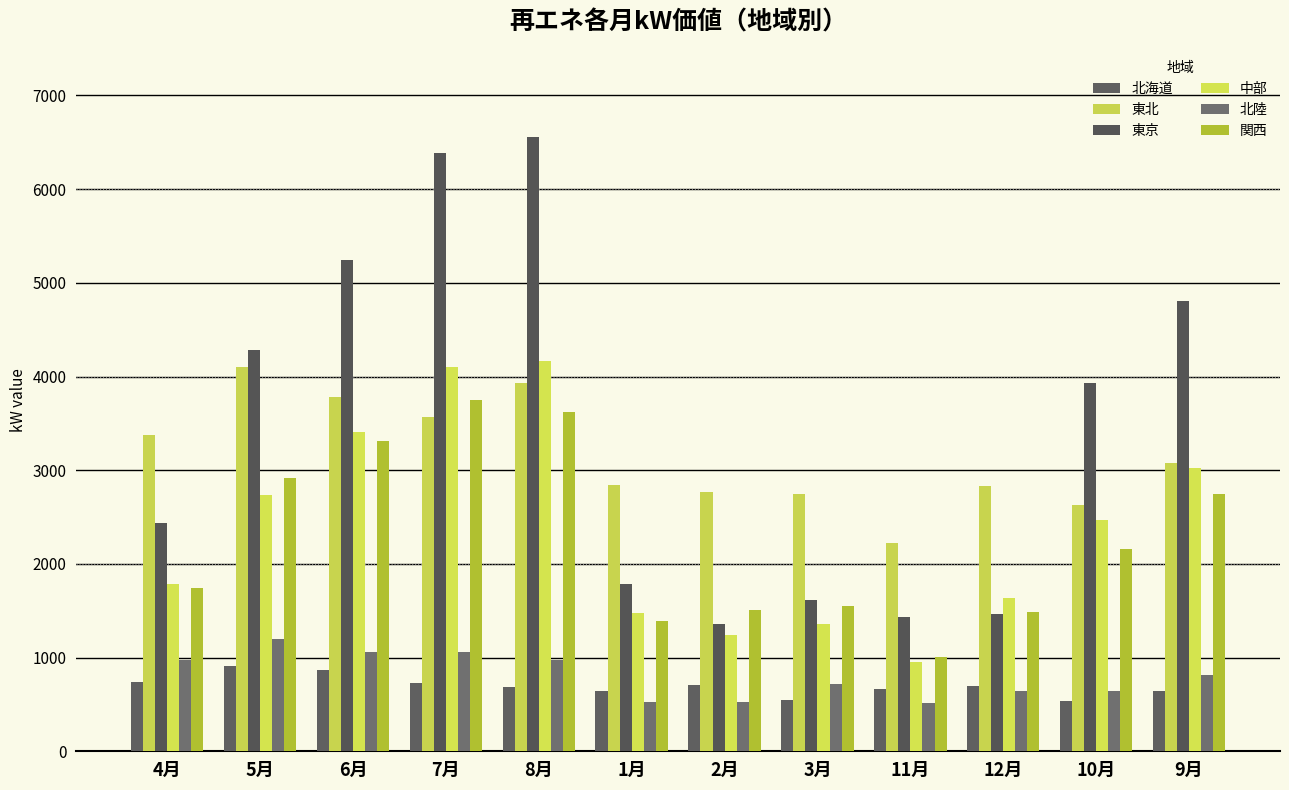

What is the label of the 8th bar from the right?

8月